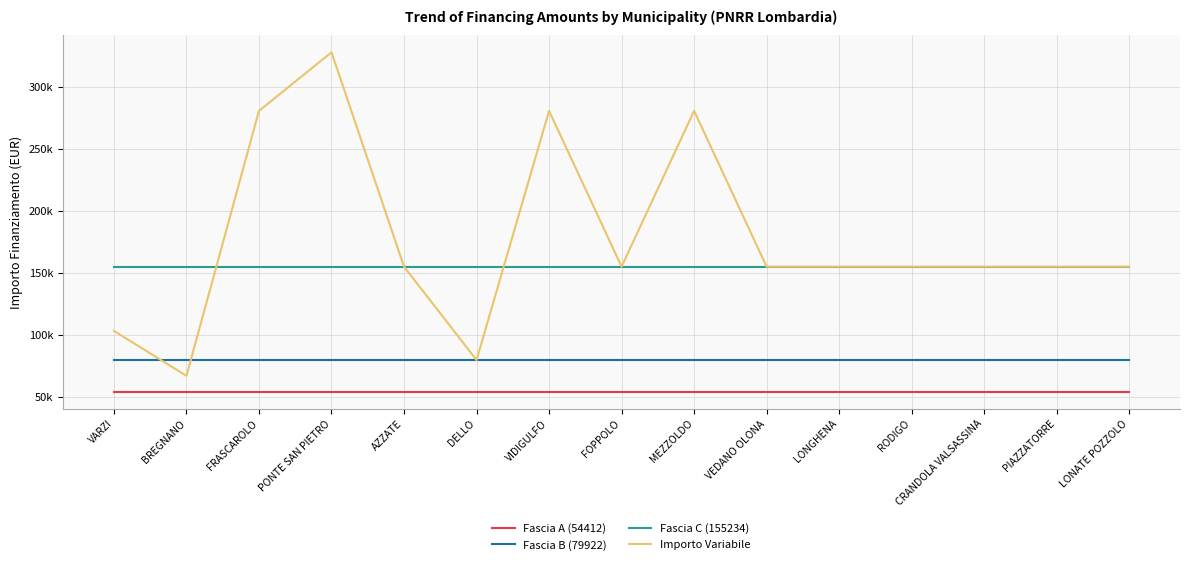

Rank the series by their maximum value, from highest to lowest.

Importo Variabile, Fascia C (155234), Fascia B (79922), Fascia A (54412)